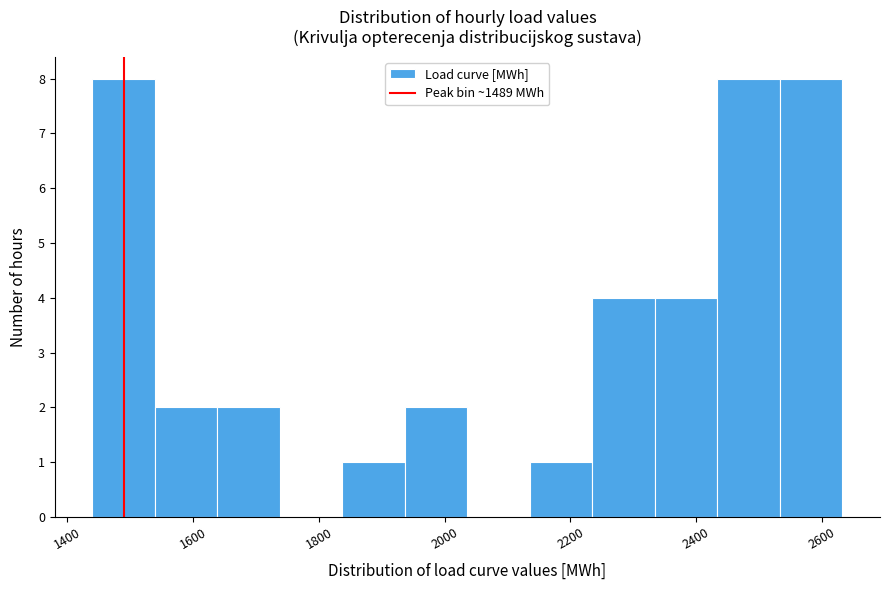

How tall is the bar that spans 2440 to 2540 on the x-axis? Neither the bar edges nor the heights are printed on the chart, so give them approximately, as read against the axes.

8